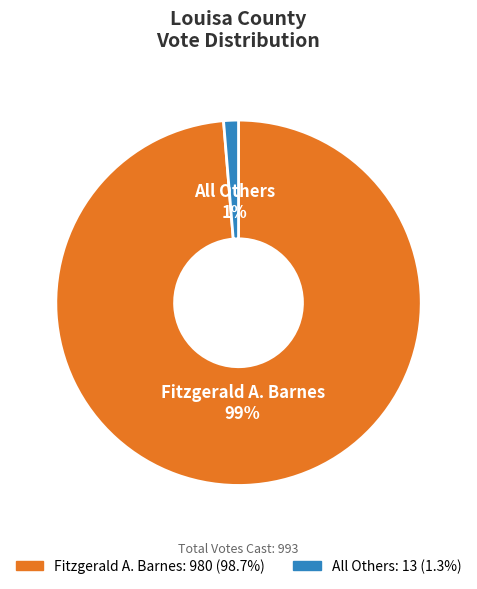

Rank the categories by value from lowest to highest.

All Others, Fitzgerald A. Barnes